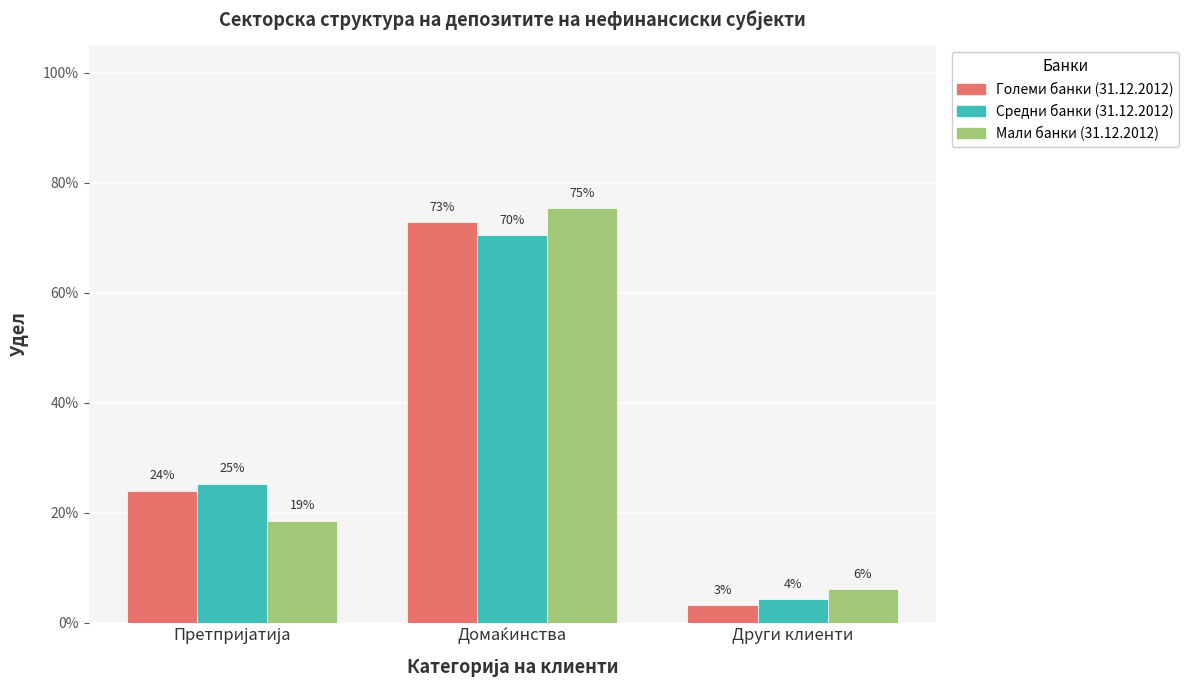

What position from the left is Претпријатија?

1